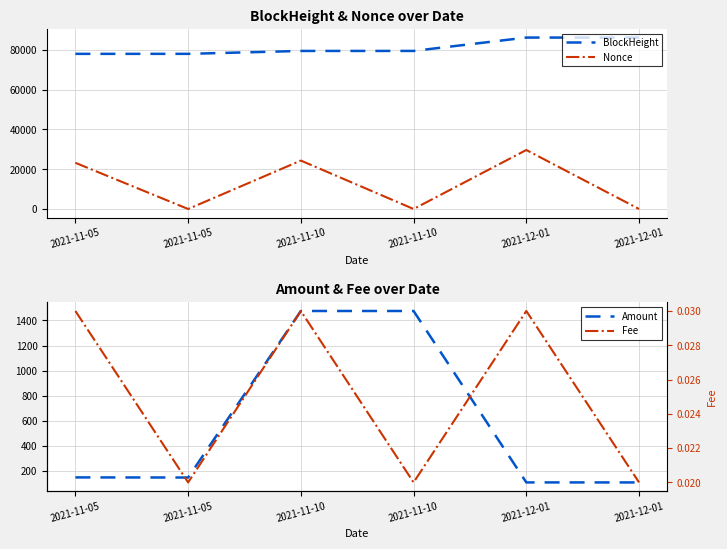

What are all the series names shown in the legend?

BlockHeight, Nonce, Amount, Fee